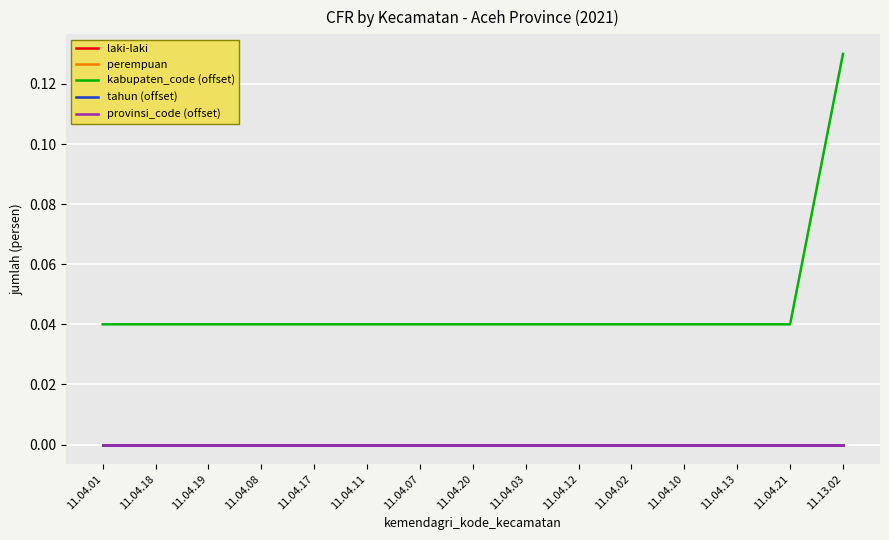

Which category has the highest value across all series?

11.13.02